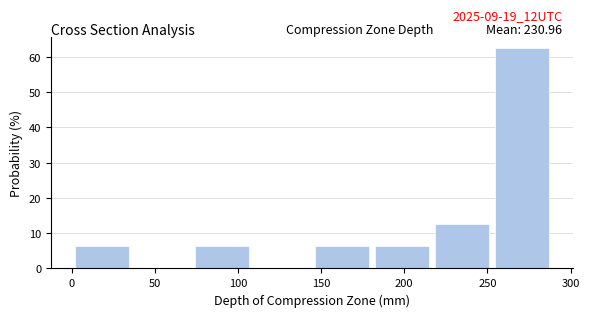

Which range on the x-axis has the tallest bar?

255 to 290